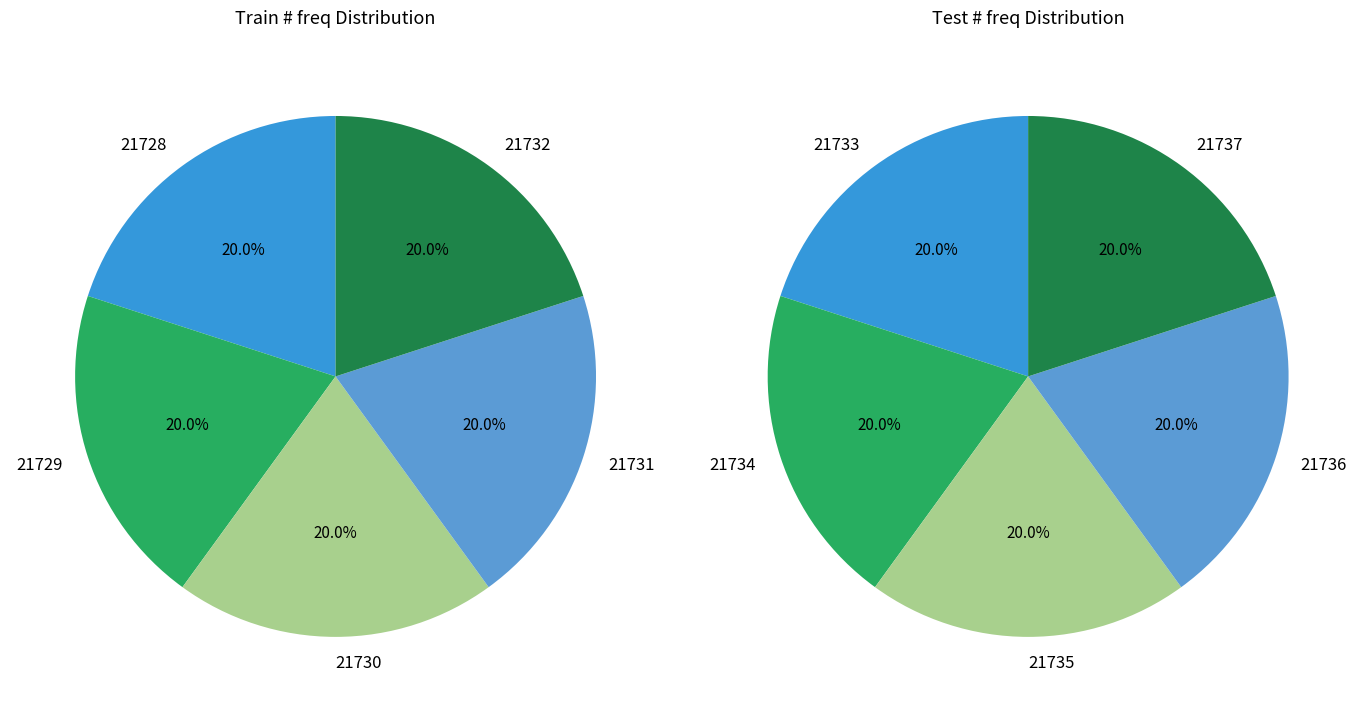

Count the number of slices in the pie.

10